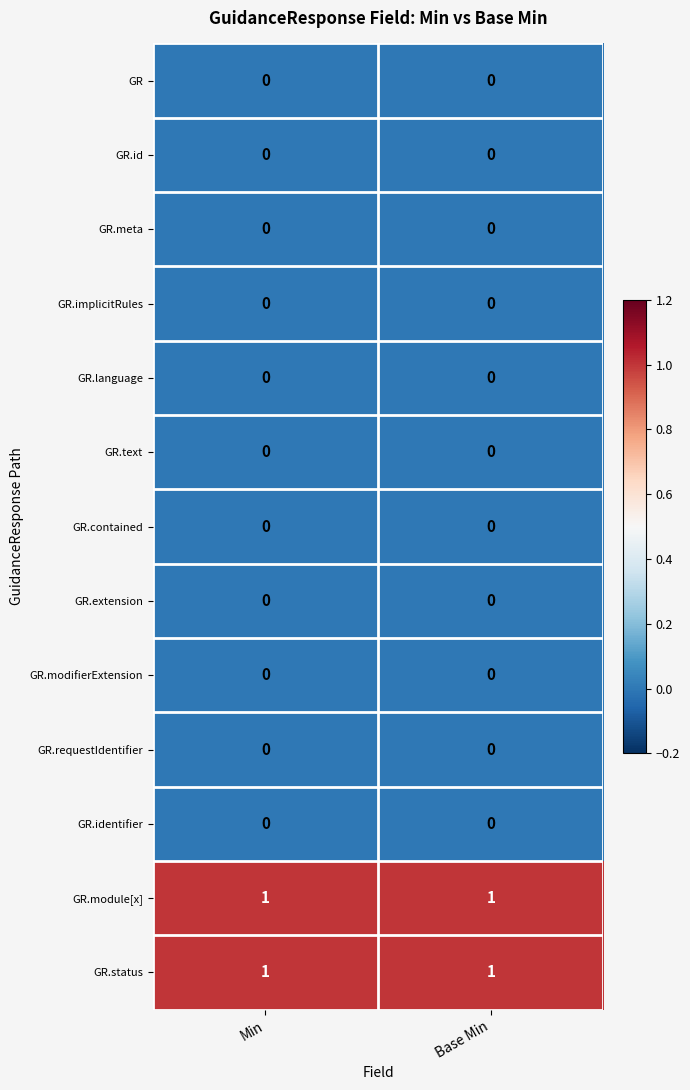

The GR.implicitRules series shows 0 at Min. True or false?

True